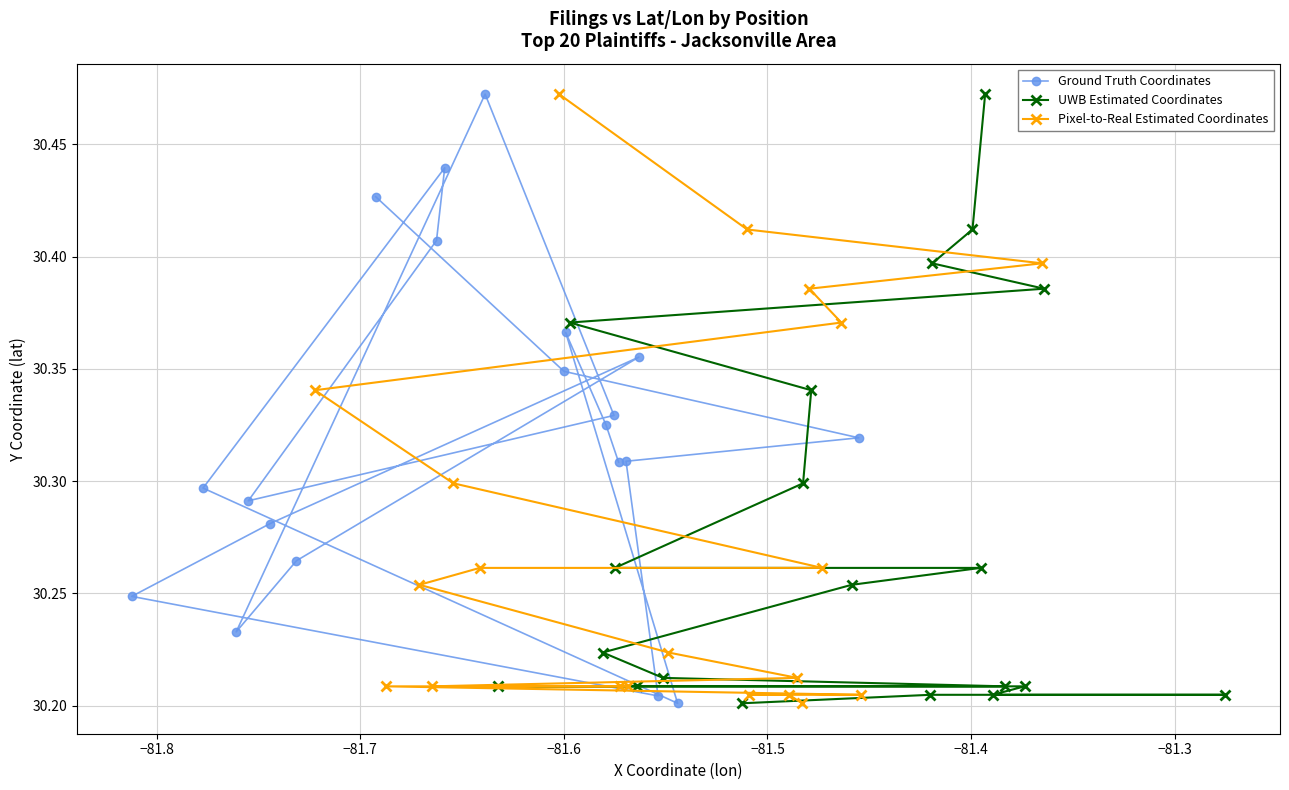

What is the value of the Ground Truth Coordinates point at the 12th from the left?

30.3